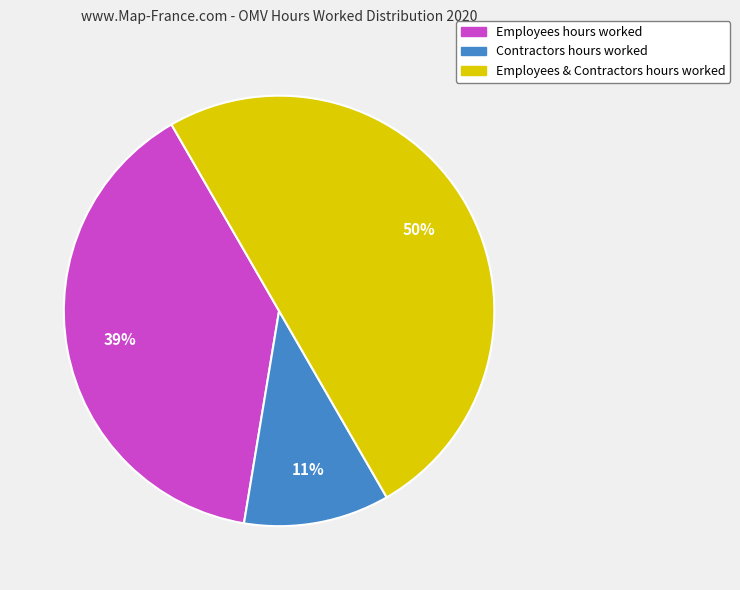

To the nearest percent, what is the difference between the largest and smallest slice percentages?

39%